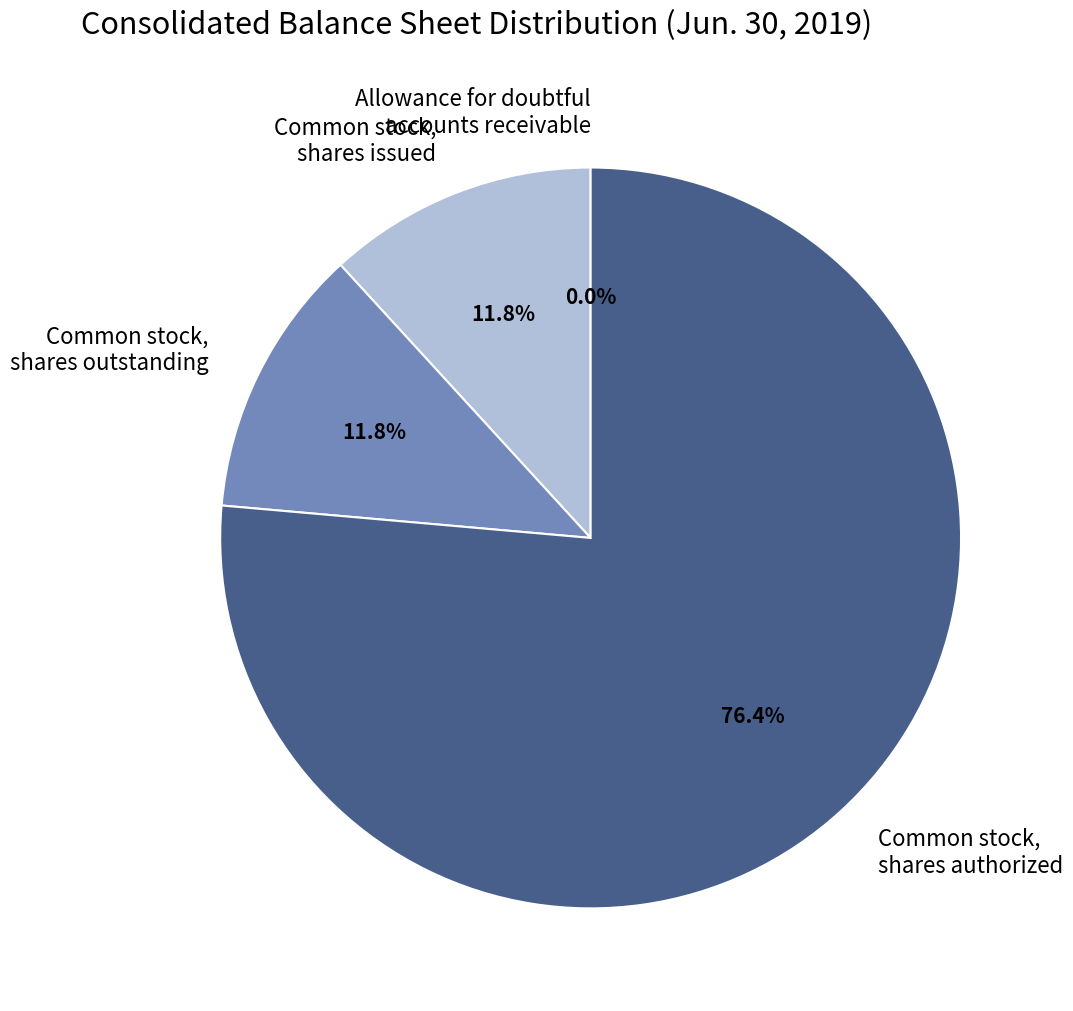

True or false: Common stock, shares issued accounts for 20% of the total.

False